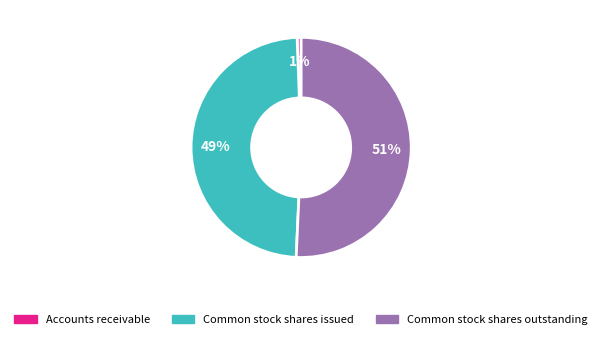

Count the number of slices in the pie.

3